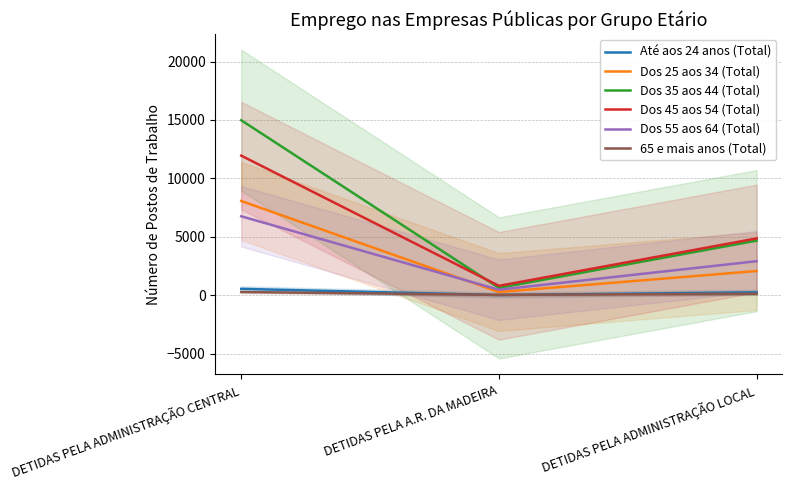

The value of Dos 35 aos 44 (Total) at DETIDAS PELA A.R. DA MADEIRA is 362. True or false?

False